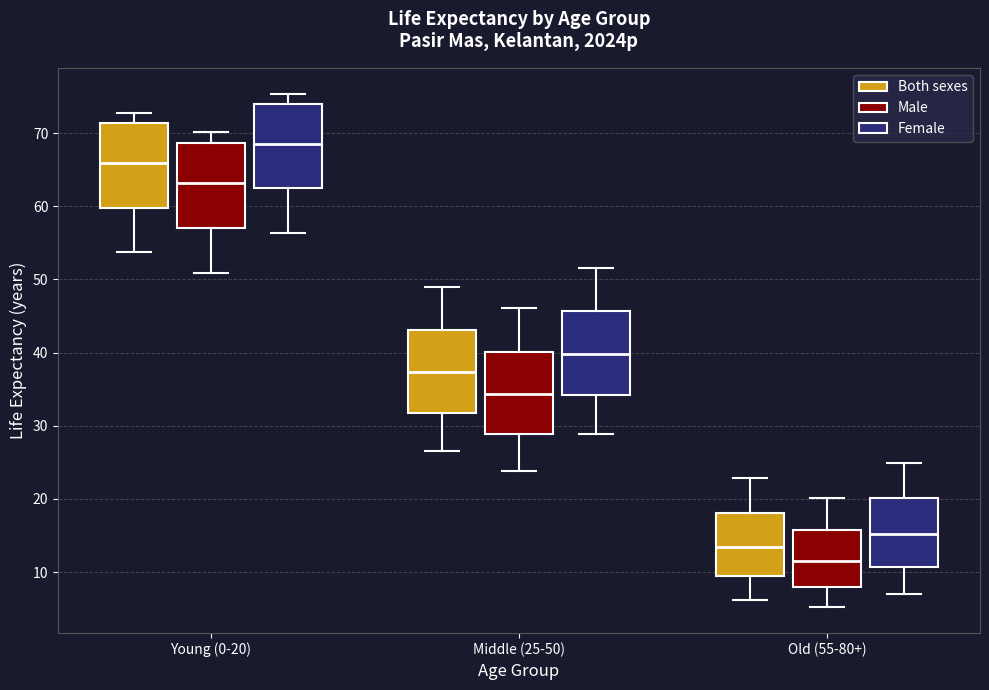

Where is the lower edge of the box for Old (55-80+) (Both sexes) on the y-axis? The values are not printed on the chart, so give them approximately, as read against the axis.

10